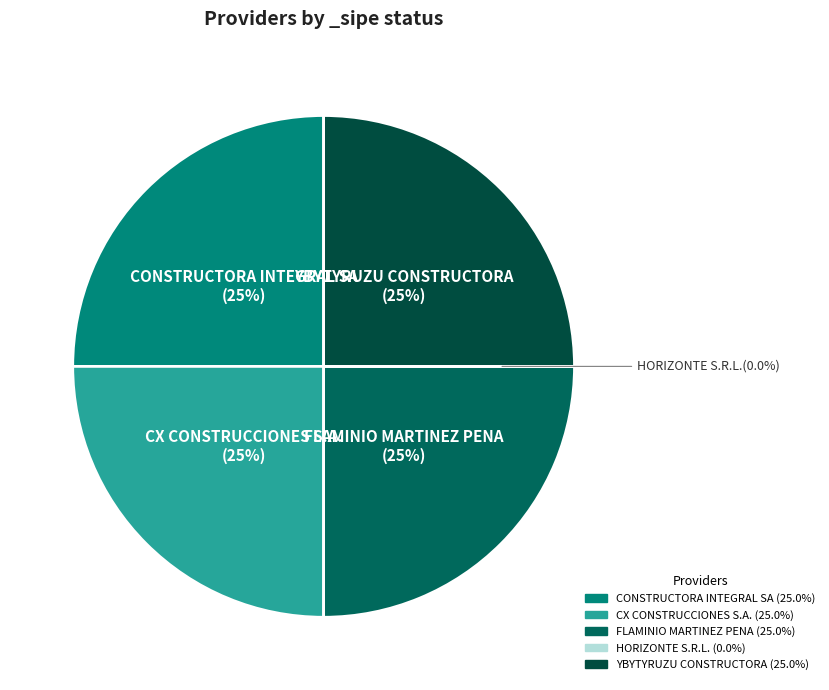

Combined, what portion of the pie is CX CONSTRUCCIONES S.A. and YBYTYRUZU CONSTRUCTORA?

50.0%